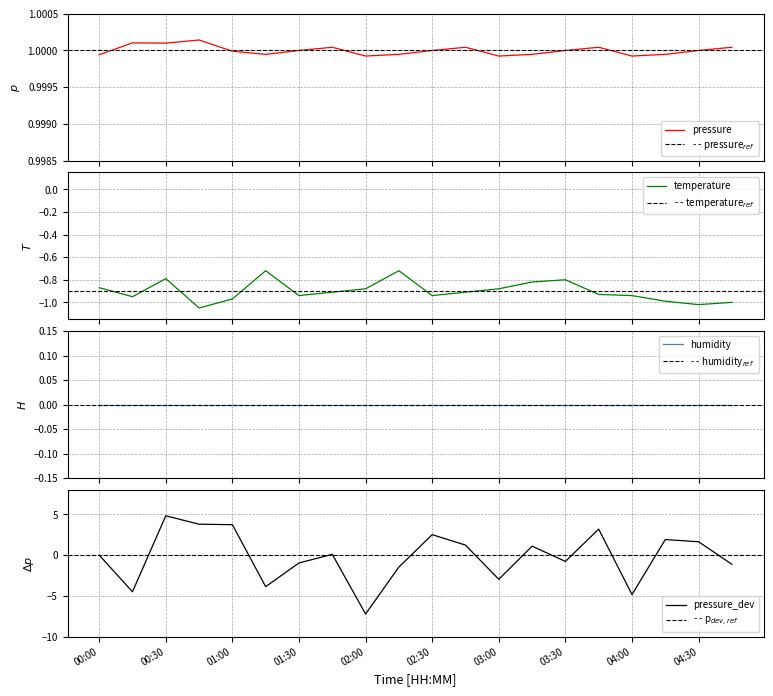

Reading left to right, transcribe all the data shown in this chart.

pressure: 00:00=1.0	00:15=1.0	00:30=1.0	00:45=1.0	01:00=1.0	01:15=1.0	01:30=1.0	01:45=1.0	02:00=1.0	02:15=1.0	02:30=1.0	02:45=1.0	03:00=1.0	03:15=1.0	03:30=1.0	03:45=1.0	04:00=1.0	04:15=1.0	04:30=1.0	04:45=1.0
temperature: 00:00=-0.9	00:15=-0.9	00:30=-0.8	00:45=-1.1	01:00=-1.0	01:15=-0.7	01:30=-0.9	01:45=-0.9	02:00=-0.9	02:15=-0.7	02:30=-0.9	02:45=-0.9	03:00=-0.9	03:15=-0.8	03:30=-0.8	03:45=-0.9	04:00=-0.9	04:15=-1.0	04:30=-1.0	04:45=-1.0
pressure_deviation: 00:00=0.0	00:15=-4.5	00:30=4.8	00:45=3.8	01:00=3.7	01:15=-3.9	01:30=-1.0	01:45=0.1	02:00=-7.2	02:15=-1.5	02:30=2.5	02:45=1.2	03:00=-3.0	03:15=1.1	03:30=-0.8	03:45=3.2	04:00=-4.8	04:15=1.9	04:30=1.6	04:45=-1.1